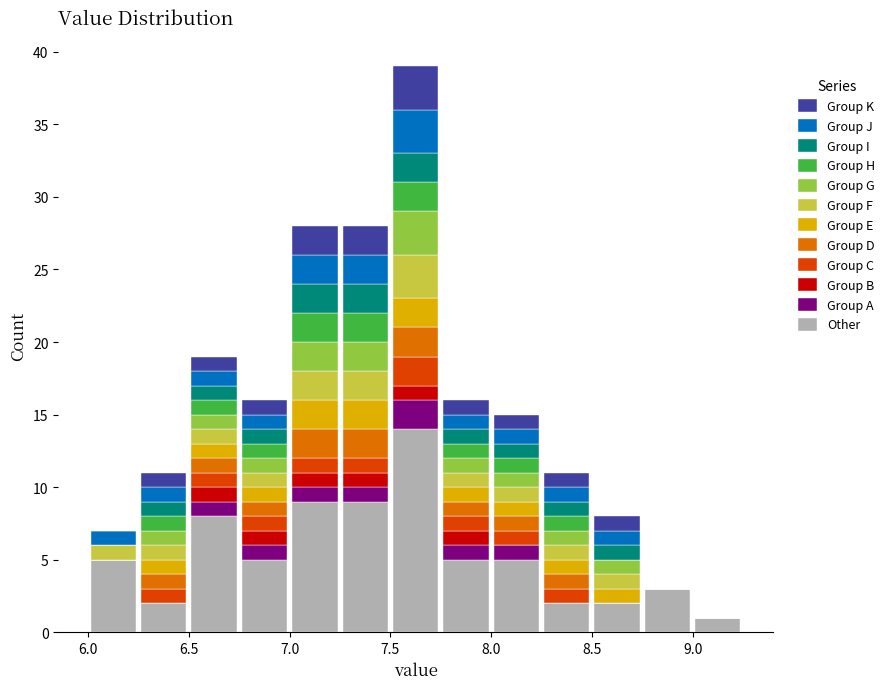

Reading left to right, transcribe this chart: for each stacked bar, give the range it covers on the x-axis and its total height. The values are not printed on the chart, so give them approximately, as read against the axis.

6.00 to 6.25: 7
6.25 to 6.50: 11
6.50 to 6.75: 19
6.75 to 7.00: 16
7.00 to 7.25: 28
7.25 to 7.50: 28
7.50 to 7.75: 39
7.75 to 8.00: 16
8.00 to 8.25: 15
8.25 to 8.50: 11
8.50 to 8.75: 8
8.75 to 9.00: 3
9.00 to 9.25: 1